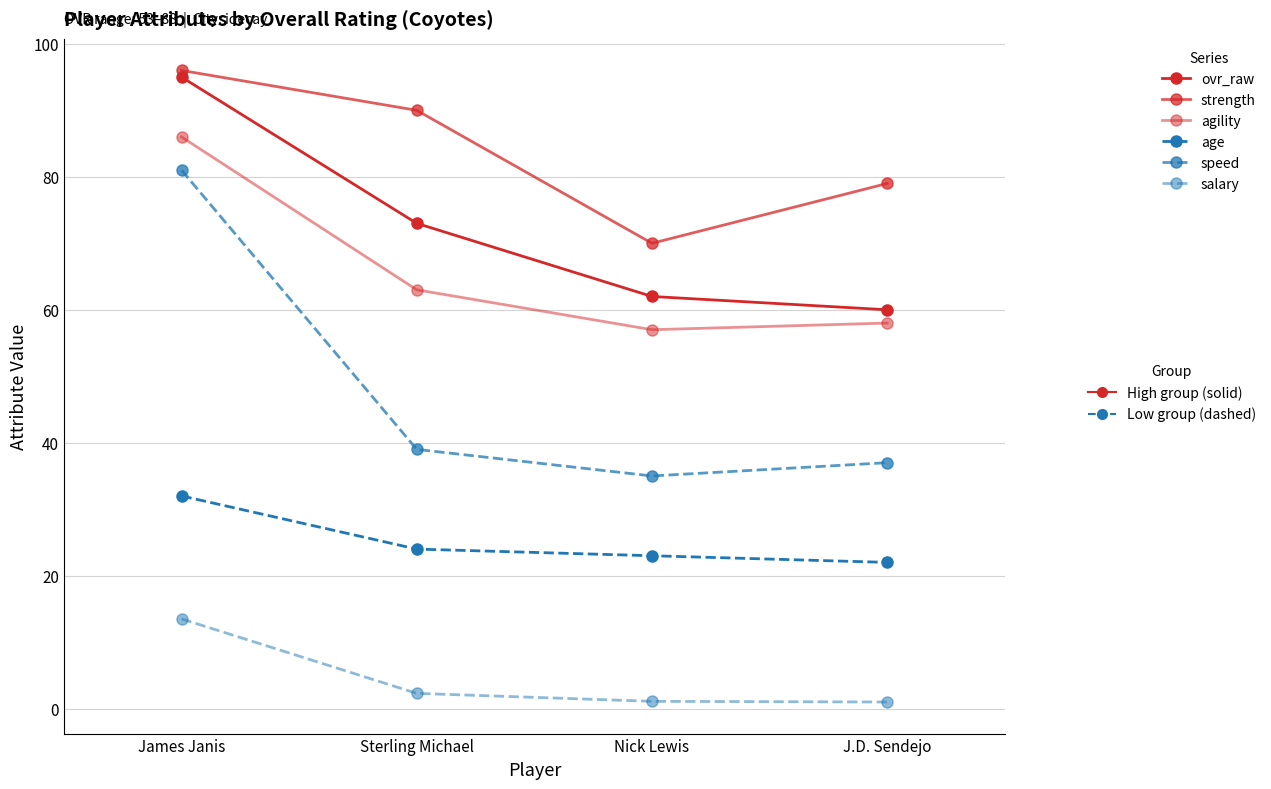

What is the difference between the highest and lowest values at Sterling Michael?

87.7